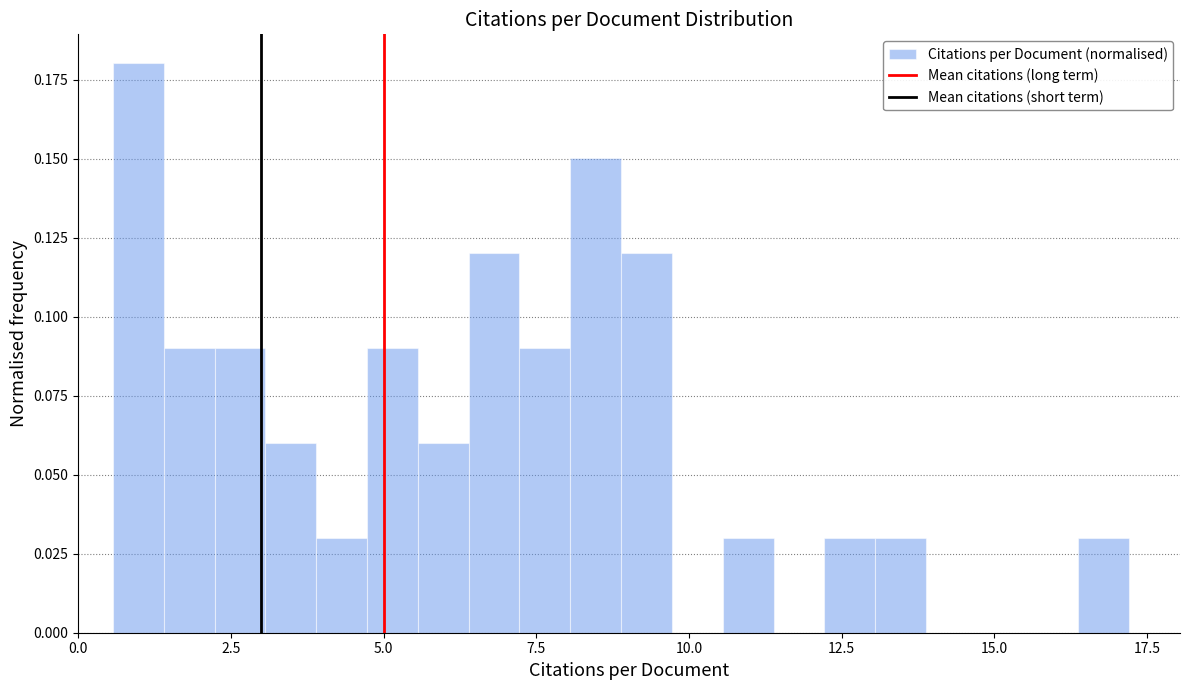

Read against the x-axis, roughly where is the centre of the tallest bar?

1.0